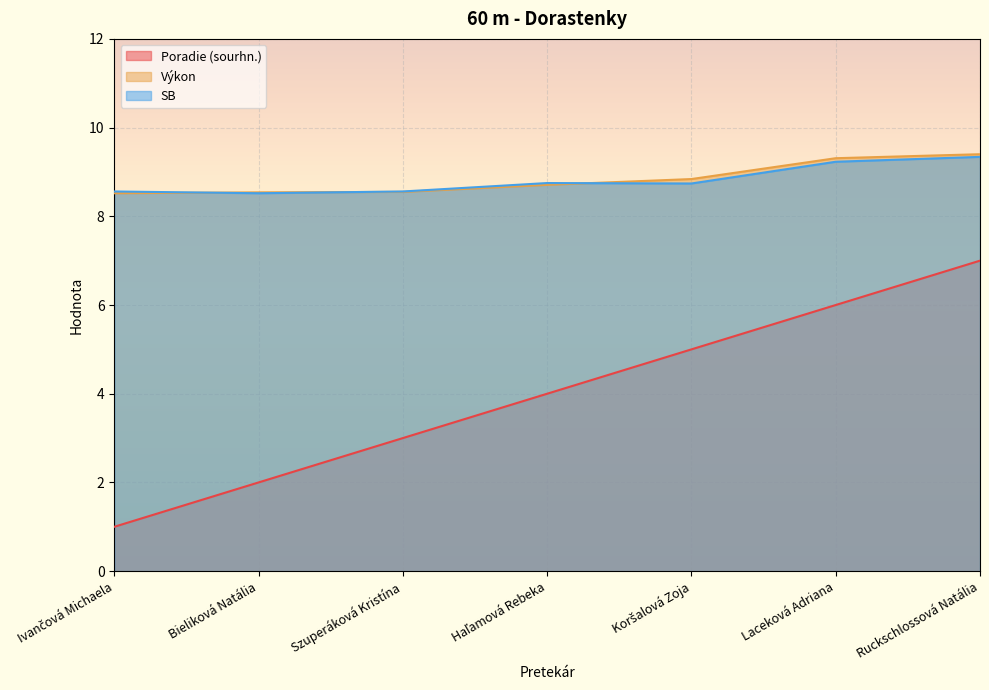

How many series are shown in this chart?

3